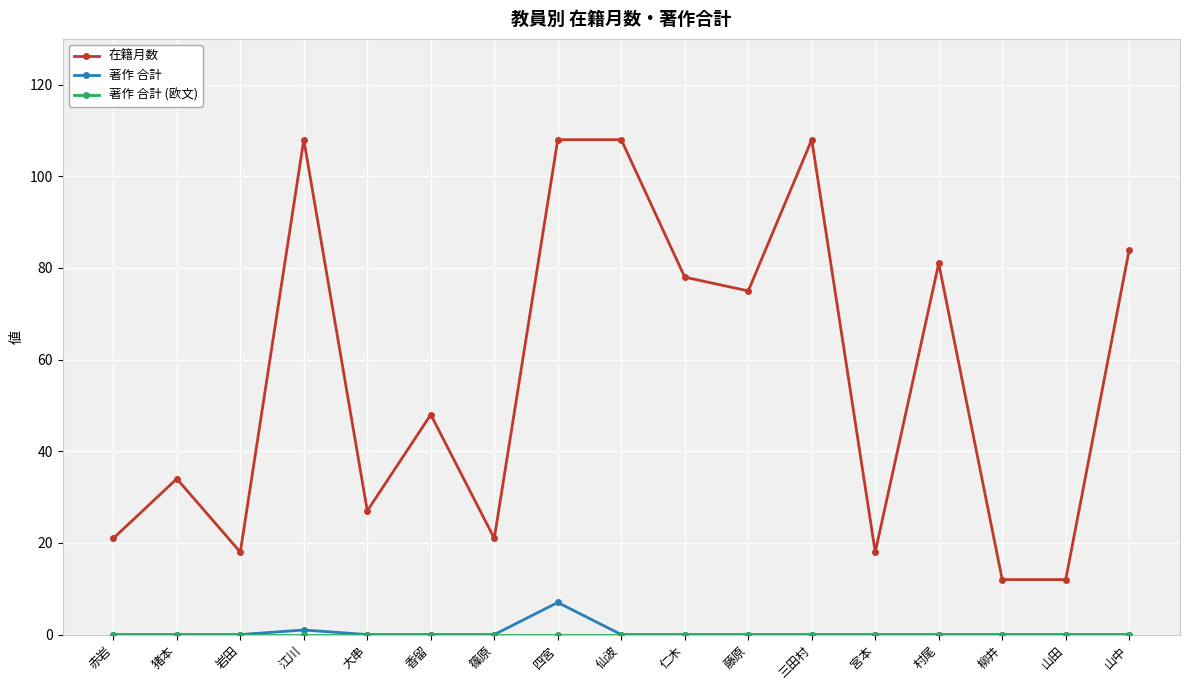

Which series has the widest spread of values?

在籍月数